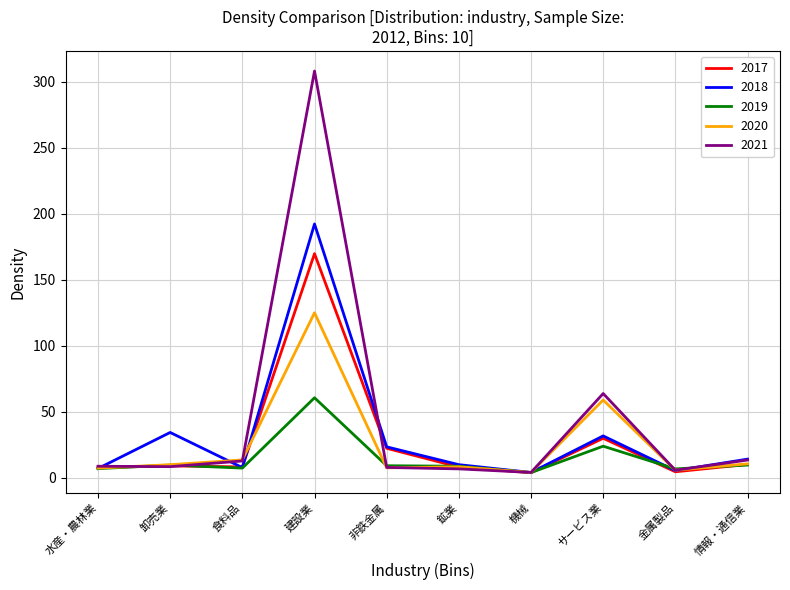

Is the value of 2017 at 建設業 greater than the value of 2020 at 水産・農林業?

Yes